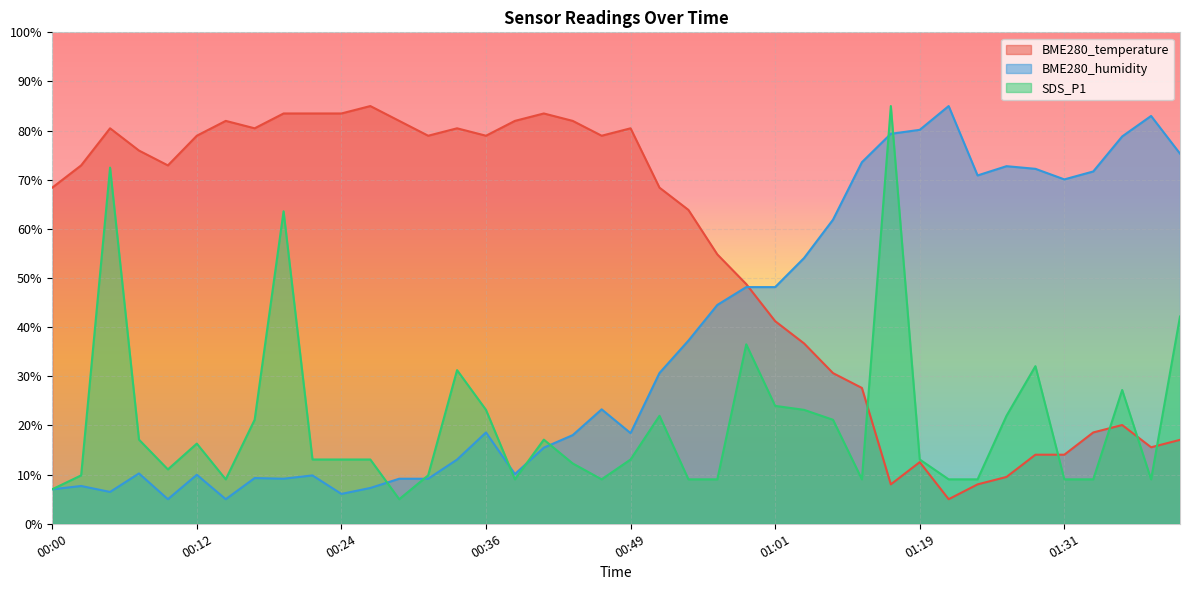

True or false: BME280_temperature has more than 1 points higher than both neighbors.

True